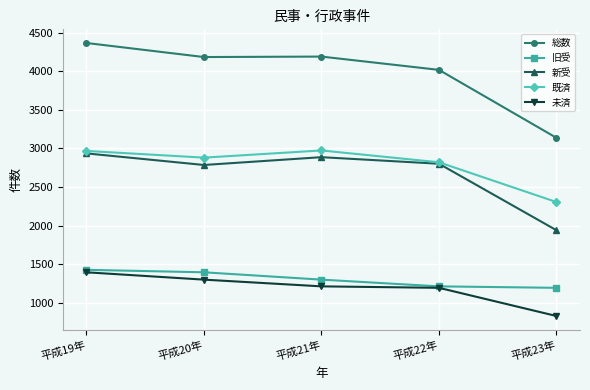

How many interior local valleys does the 新受 series have?

1